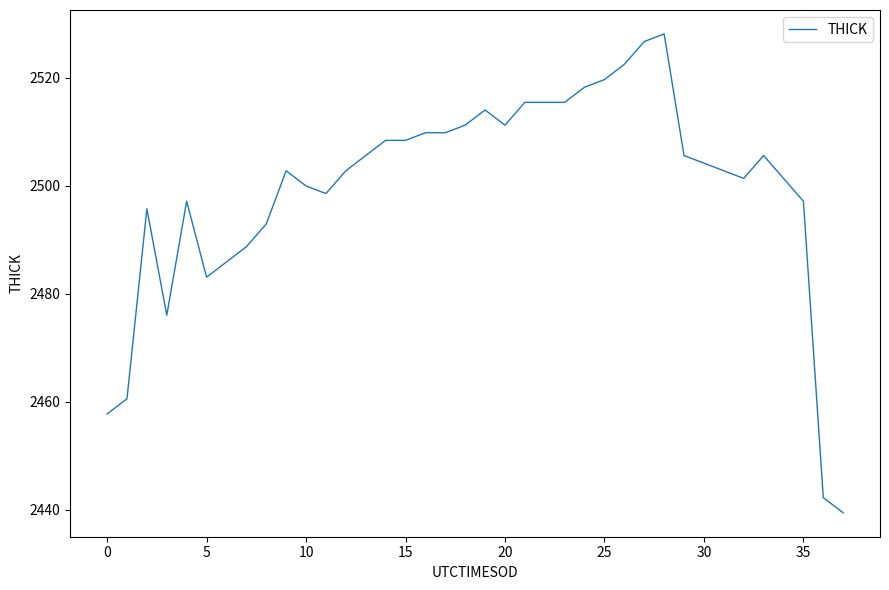

What is the minimum value shown in the chart?

2439.4